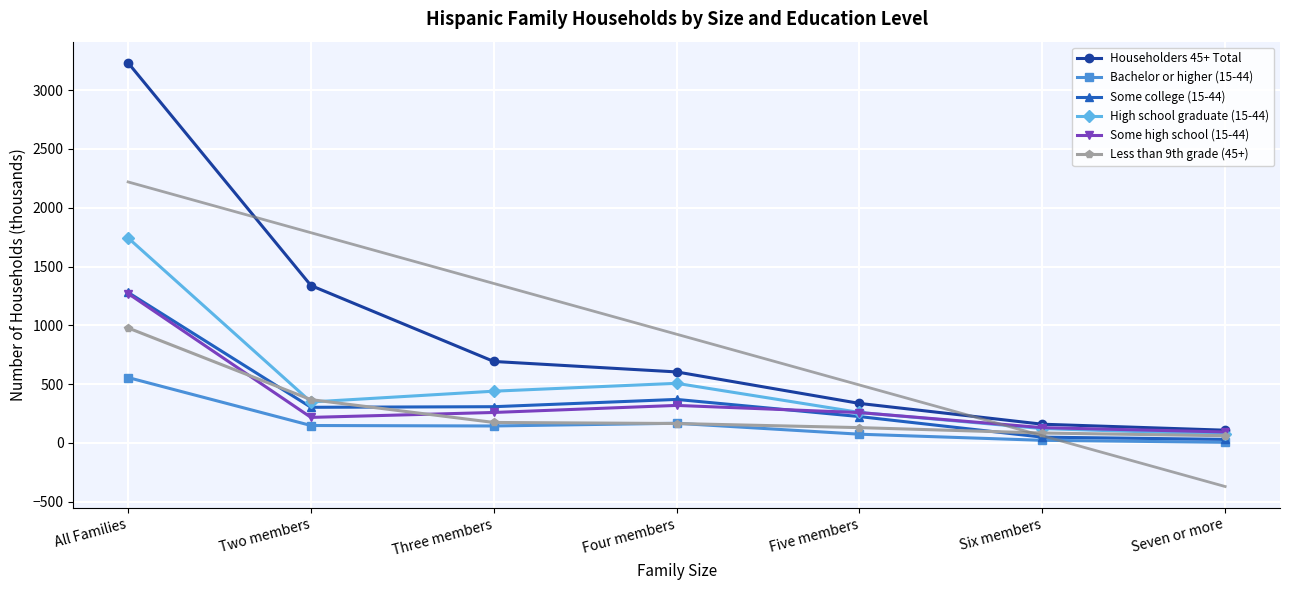

Reading left to right, extract all data points from this chart.

Householders 45+ Total: 3233	1338	692	603	335	158	107
Bachelor or higher (15-44): 555	147	143	166	73	21	4
Some college (15-44): 1279	302	307	369	223	48	29
High school graduate (15-44): 1743	347	439	506	258	121	72
Some high school (15-44): 1270	216	258	318	257	129	92
Less than 9th grade (45+): 977	367	173	164	129	83	60